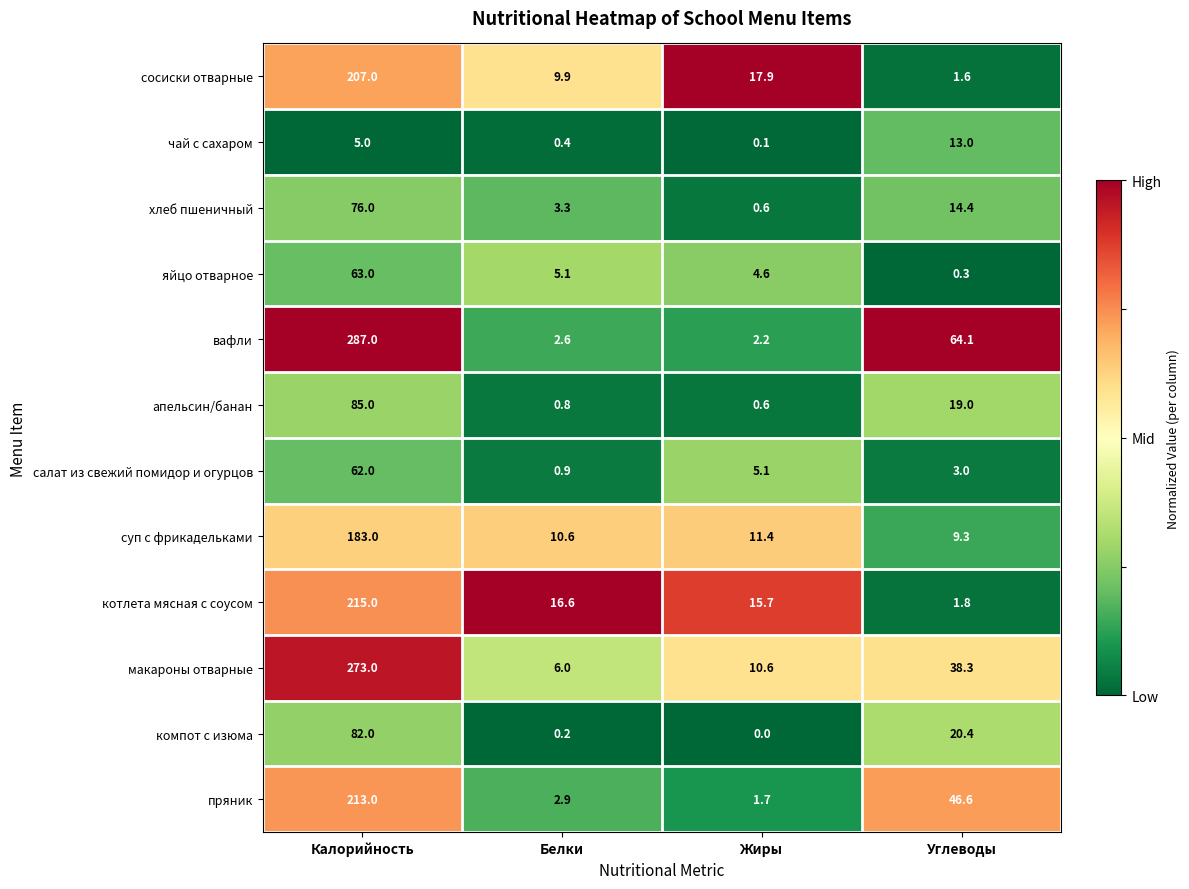

True or false: салат из свежий помидор и огурцов has a value of 0.5 at Белки.

False